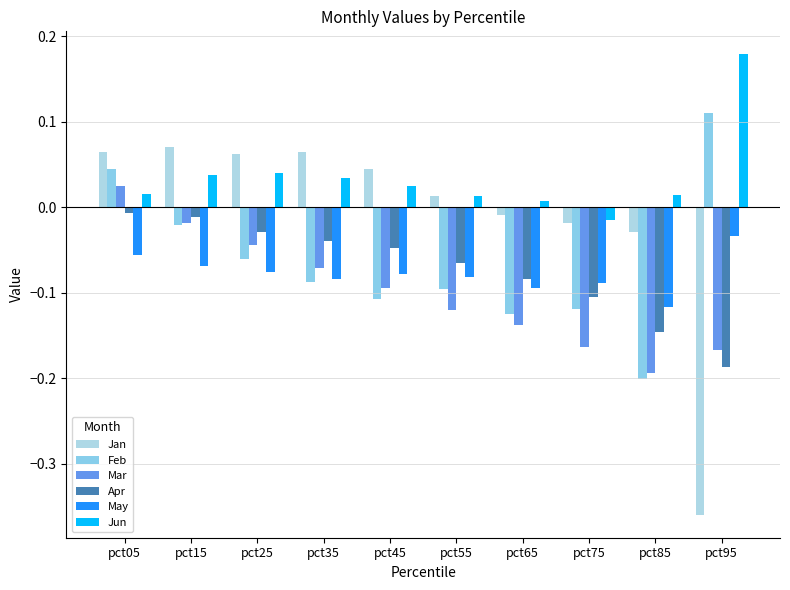

What is the greatest value displayed?

0.2